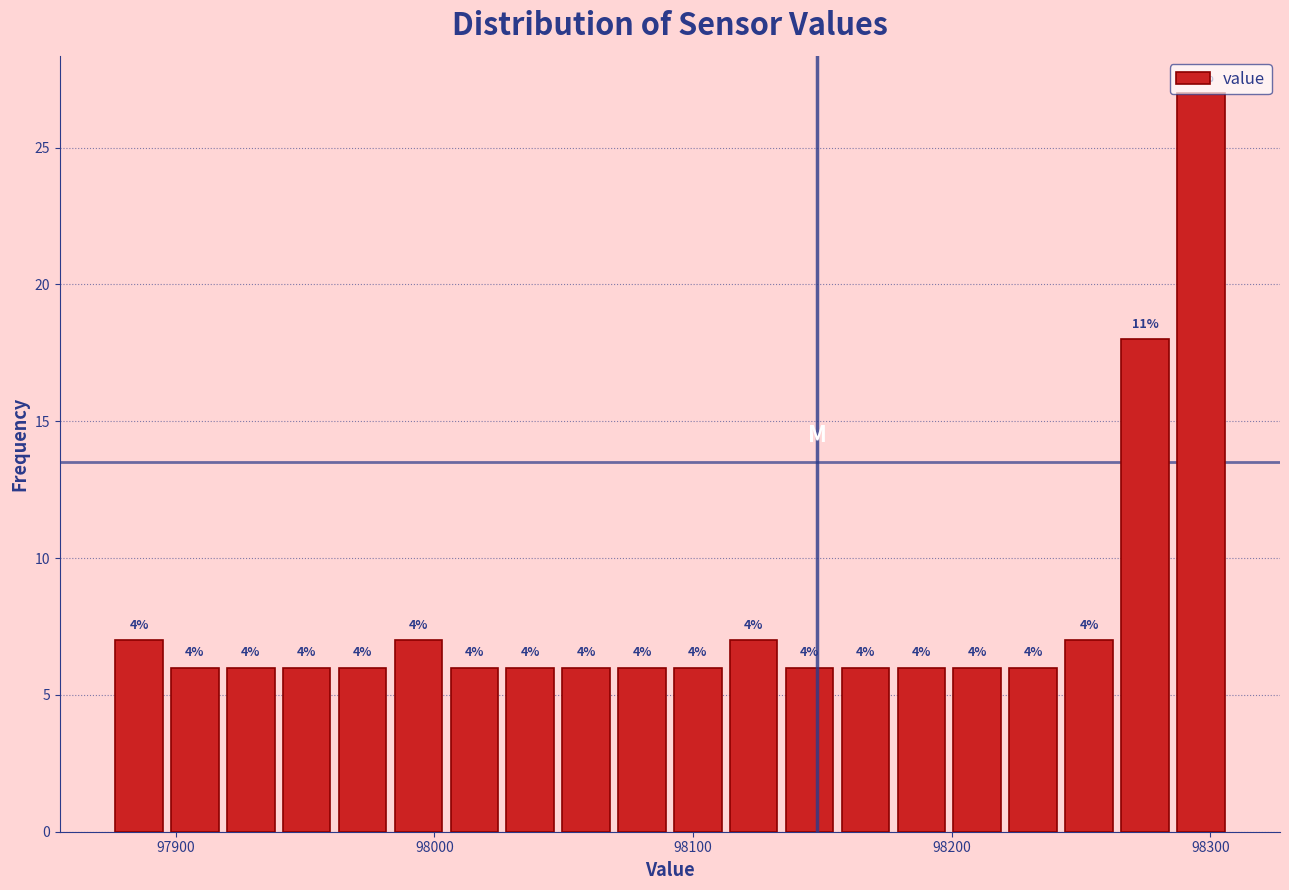

Read against the x-axis, roughly where is the centre of the tallest bar?

98300